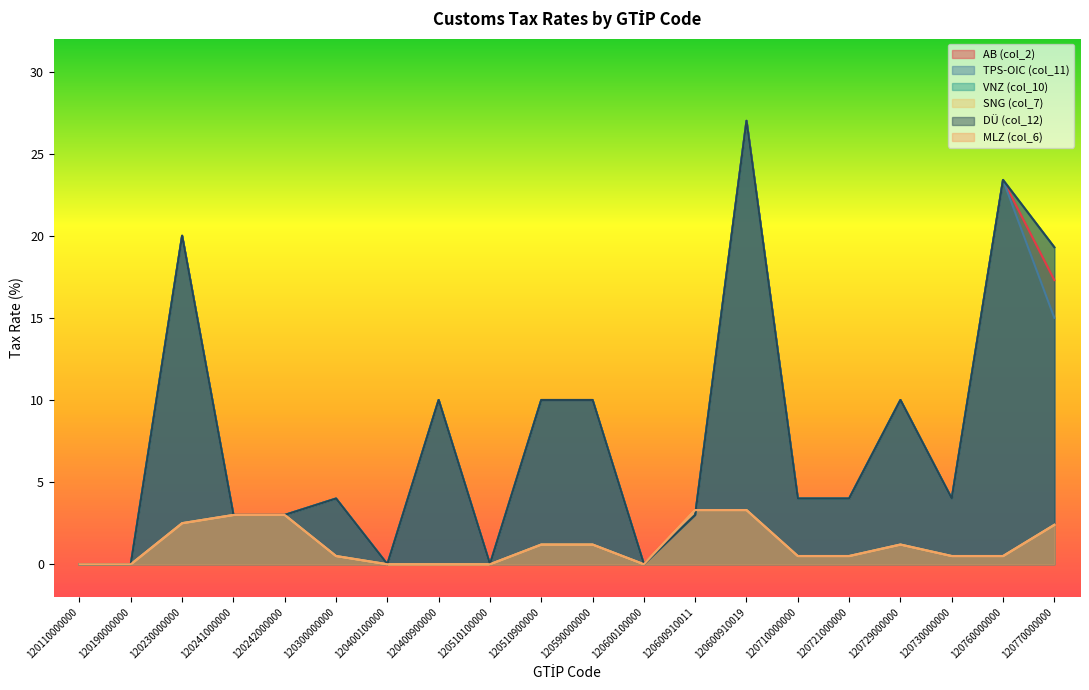

True or false: DÜ (col_12) and VNZ (col_10) cross at least once.

False